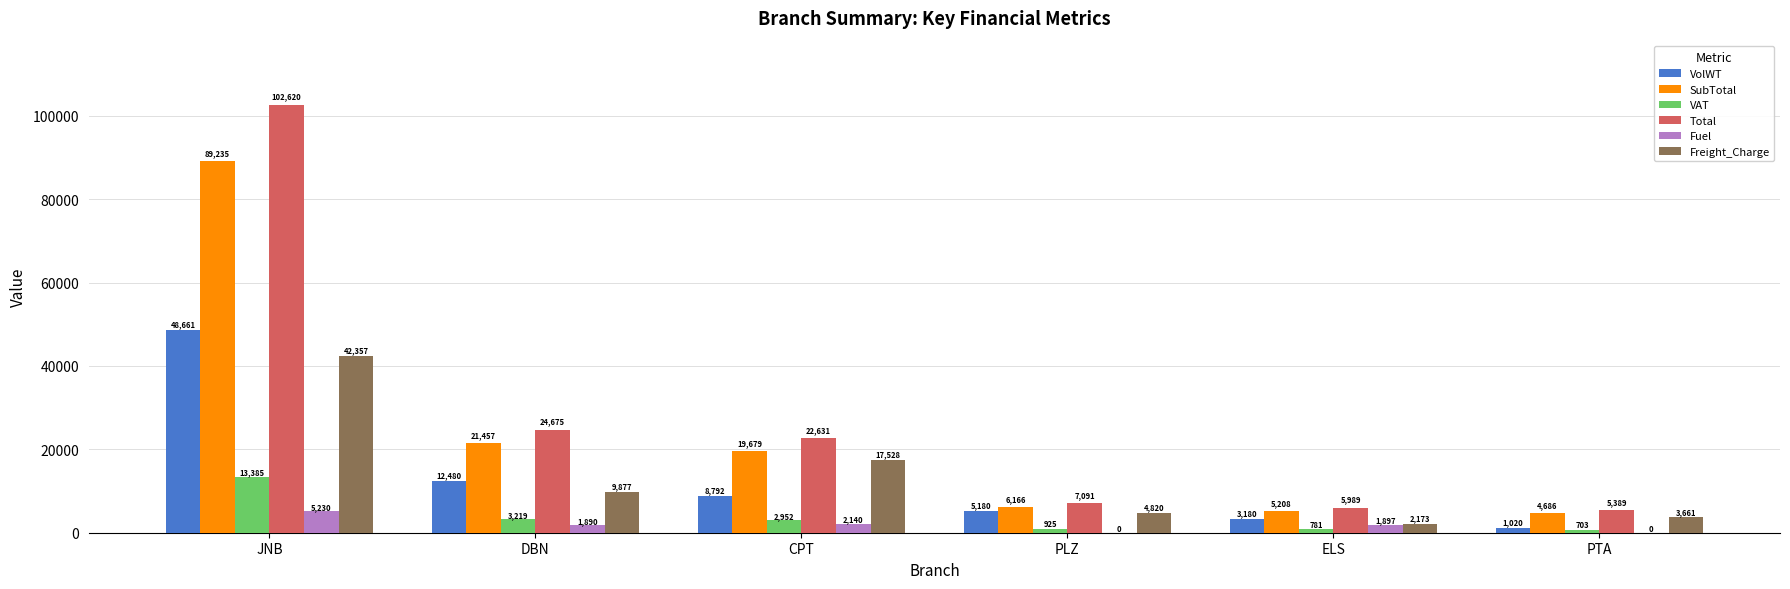

At which category does the chart reach its peak across all series?

JNB